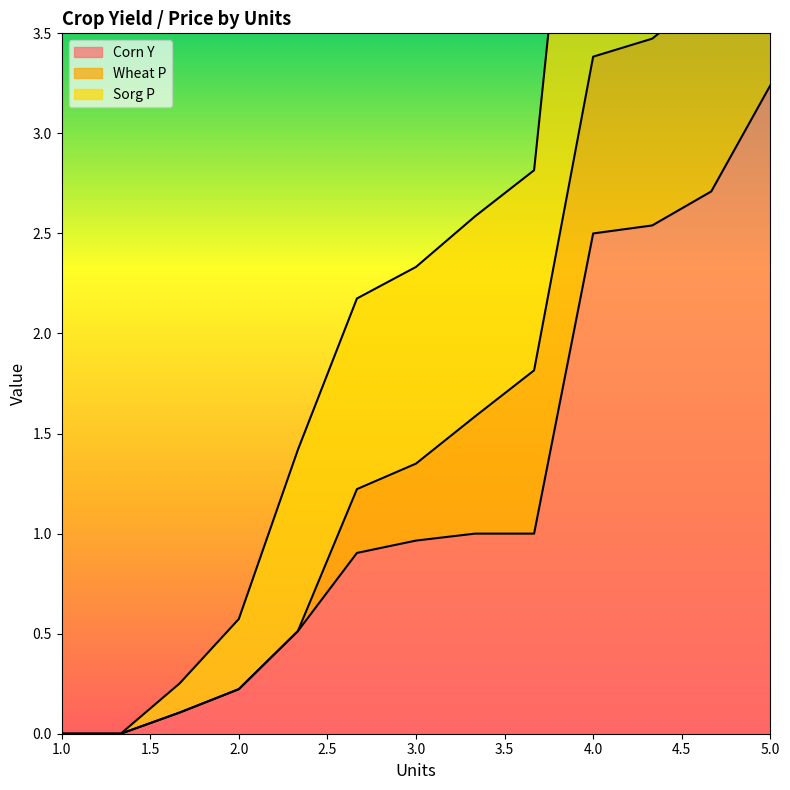

True or false: Corn Y has a value of 1.2 at 1.3333333333333333.

False